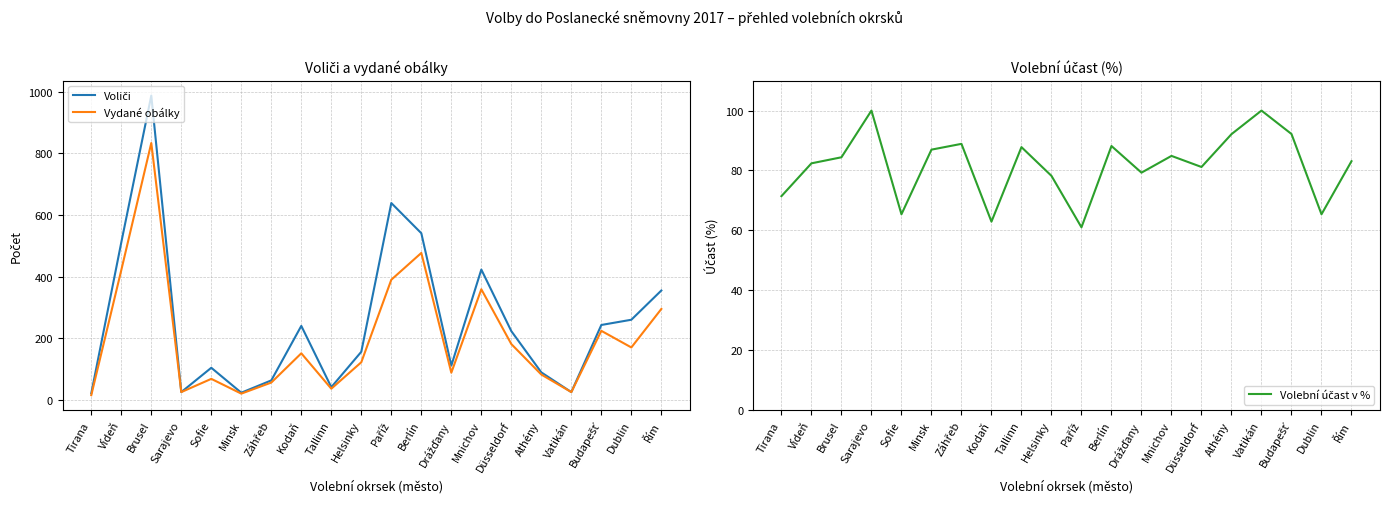

Where is the first local maximum for Volební účast v %?

Sarajevo